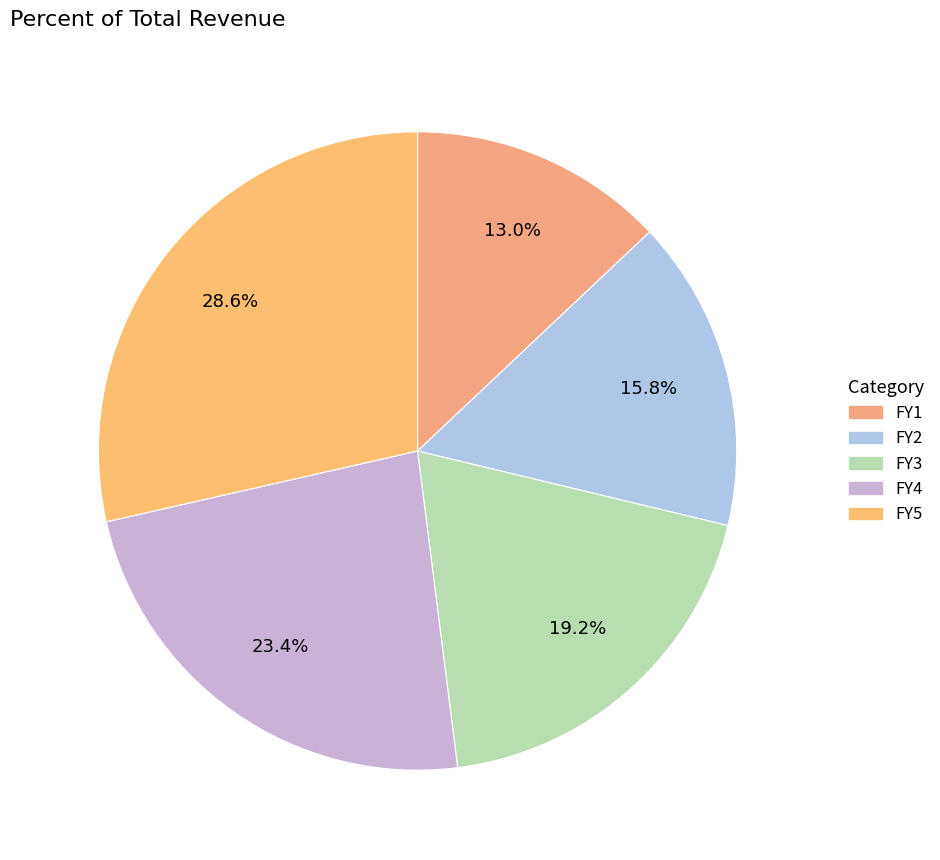

Approximately how many times larger is the value at FY3 compared to FY4?

0.8